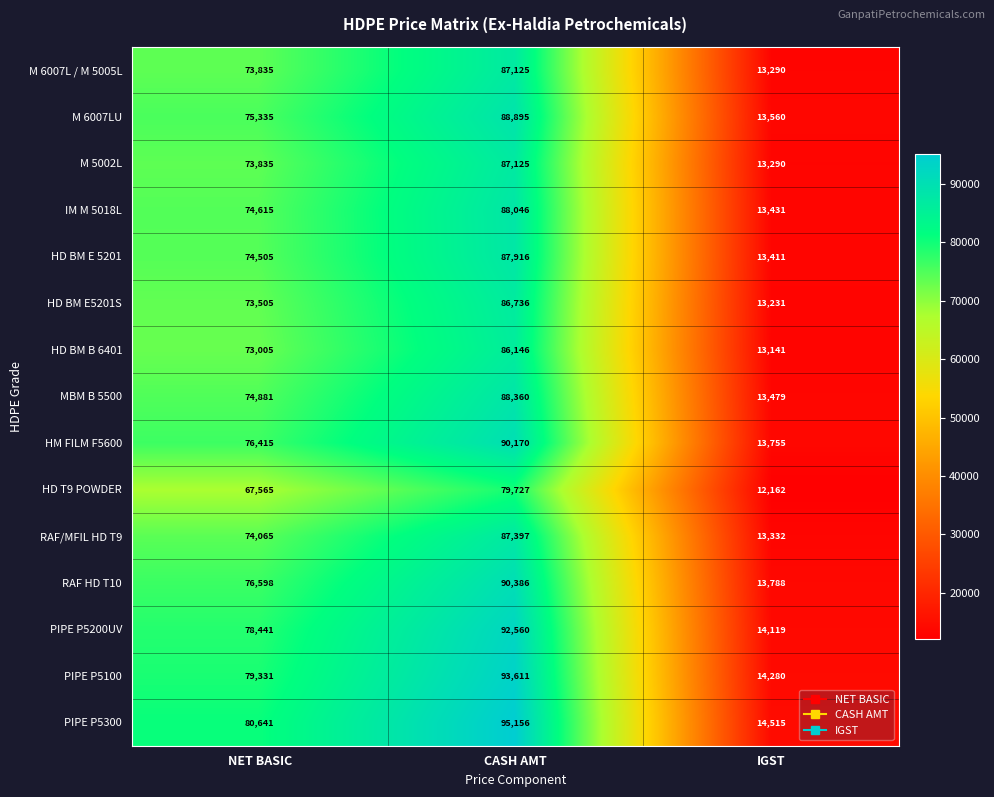

How many MBM B 5500 values are between 13479 and 88360?

3